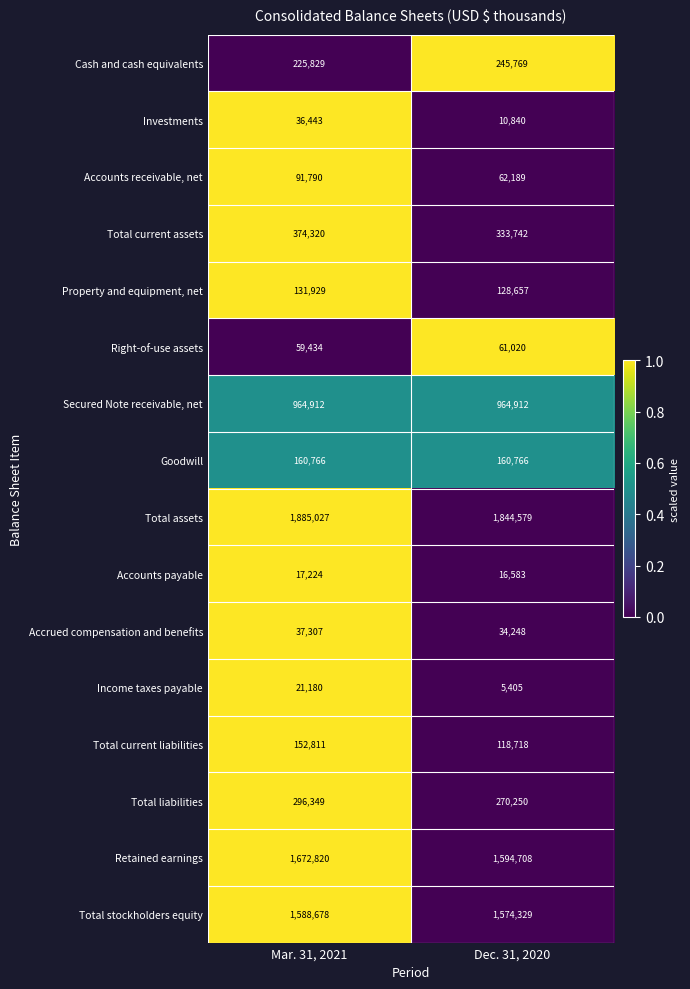

What is the lowest value of the Accrued compensation and benefits series?

34248